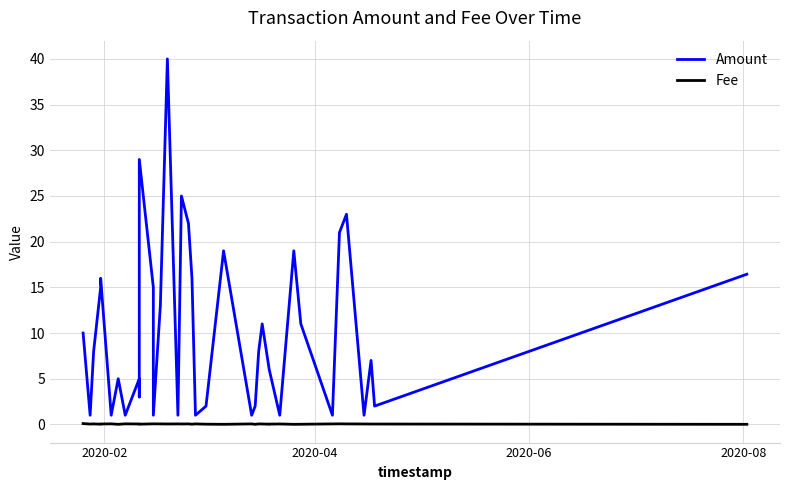

True or false: Amount has more than 2 points higher than both neighbors.

True